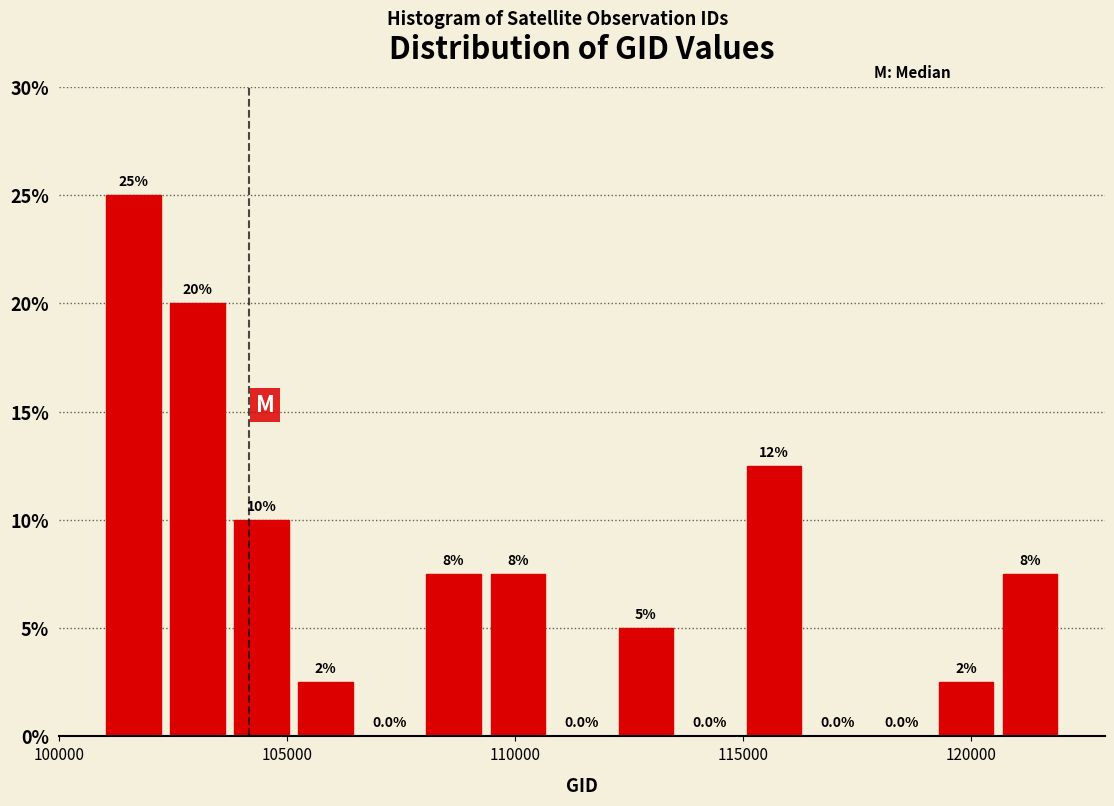

Read against the x-axis, roughly where is the centre of the tallest bar?

101500